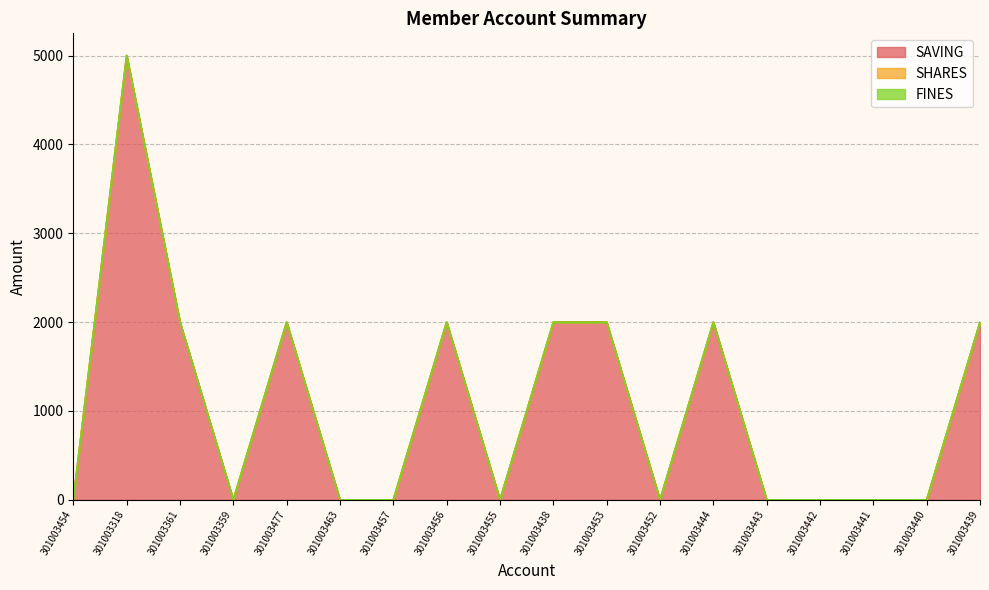

How many distinct data groups are displayed?

3